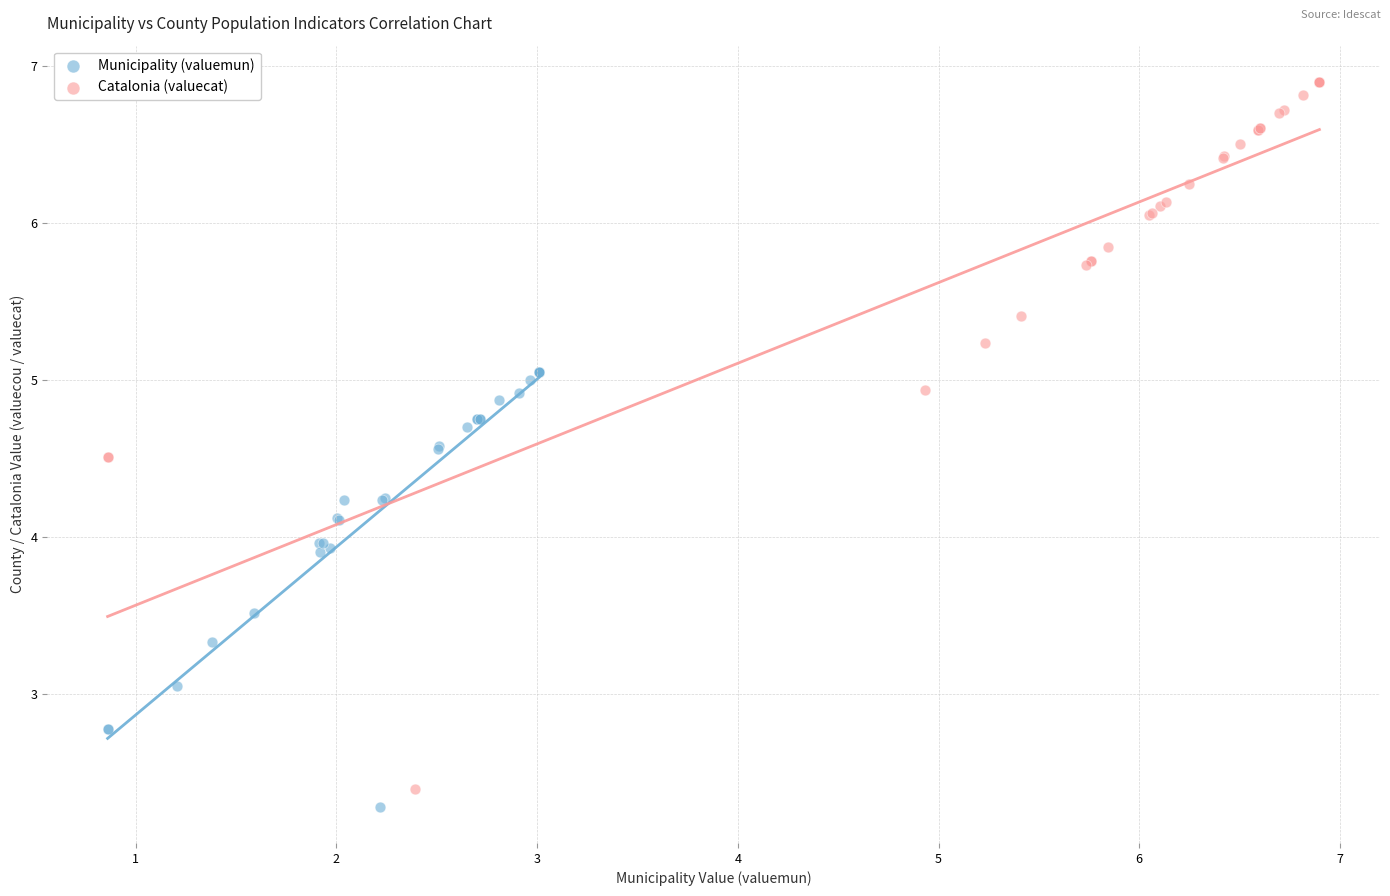

Which series contains the highest Y value?

Catalonia (valuecat)